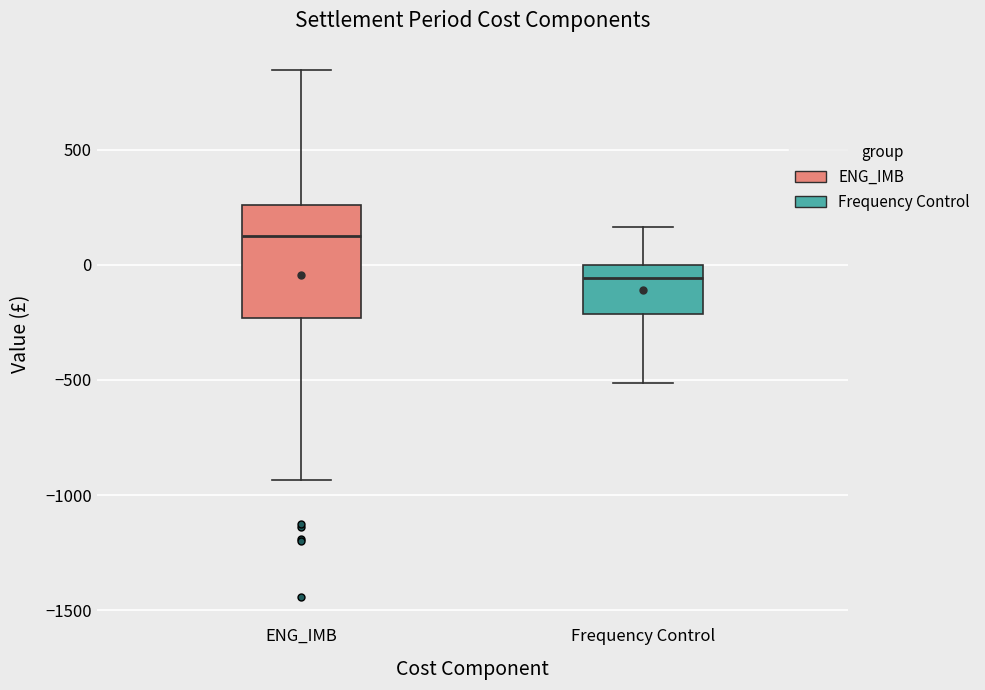

Where is the upper edge of the box for Frequency Control on the y-axis? The values are not printed on the chart, so give them approximately, as read against the axis.

0